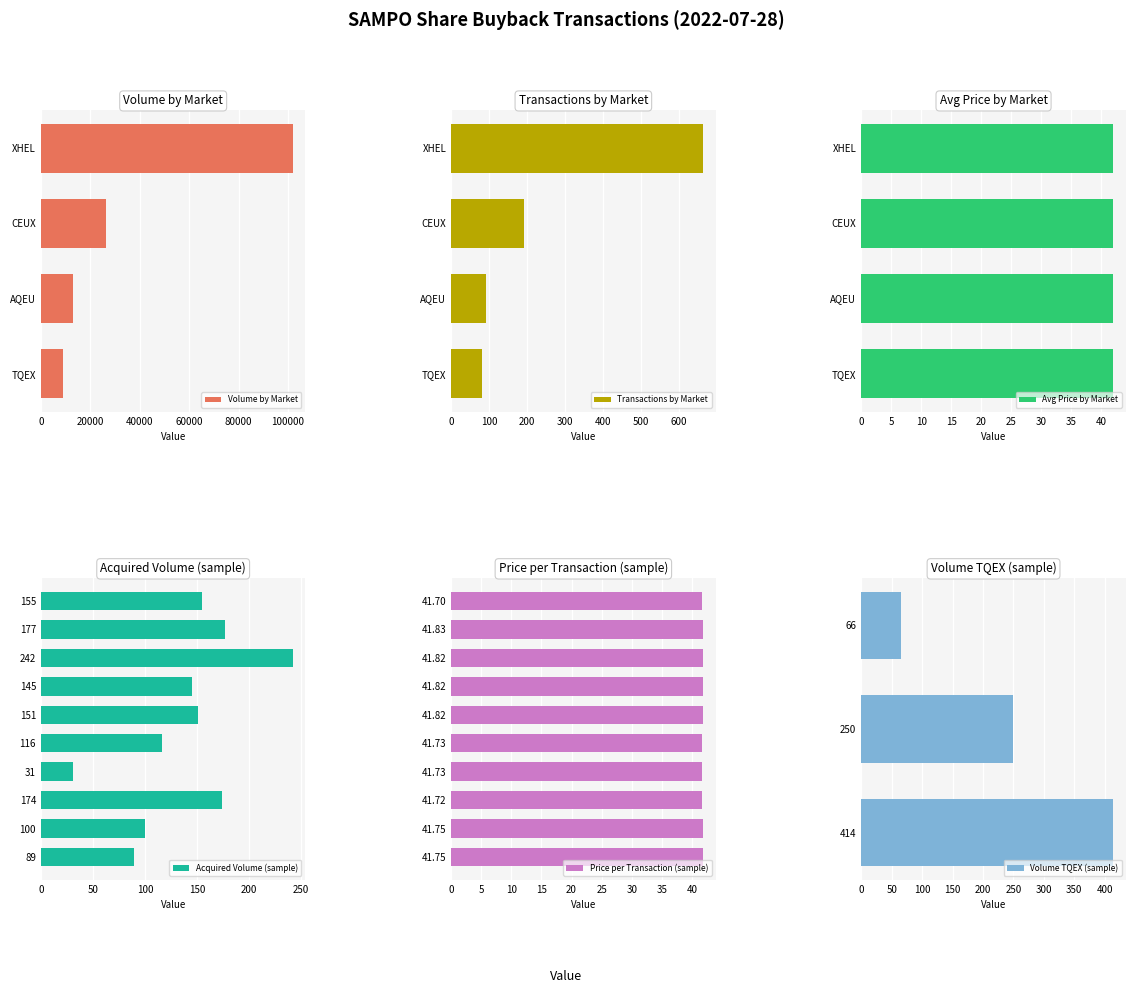

Where does the AQEU series first go above 26147?

3